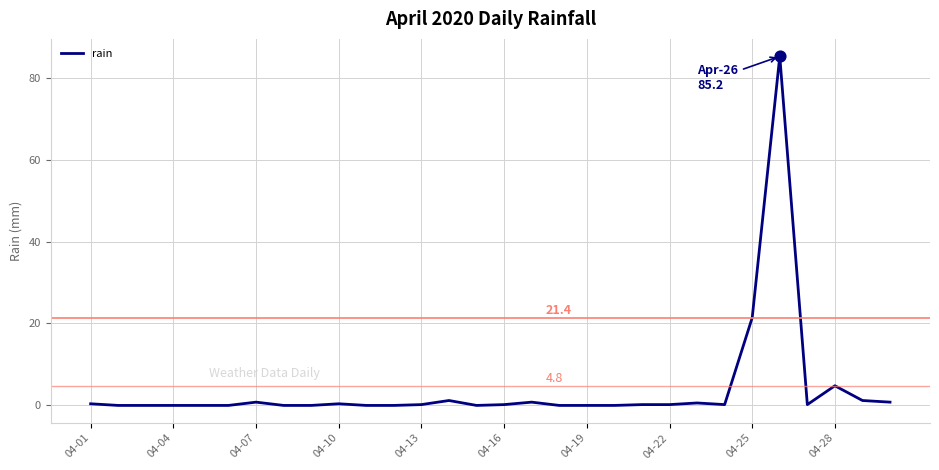

What is the maximum value shown in the chart?

85.2